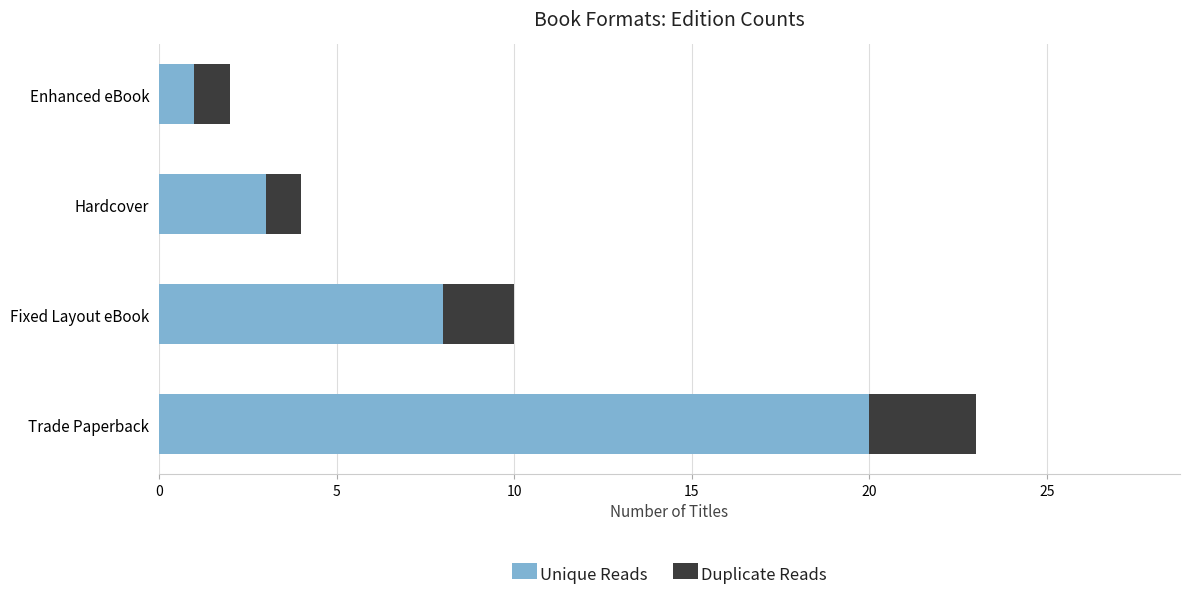

What is the minimum value for Unique Reads?

1